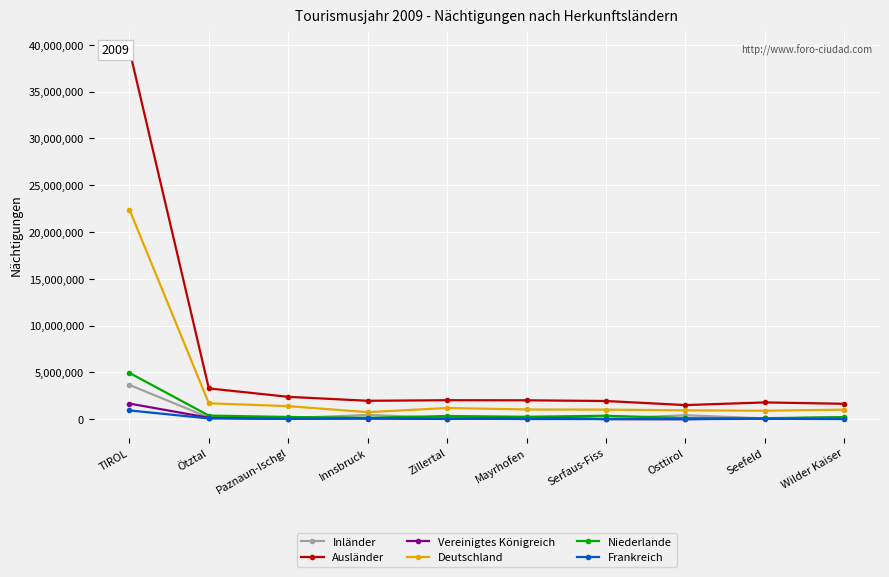

At which category is the sum across all series the highest?

TIROL